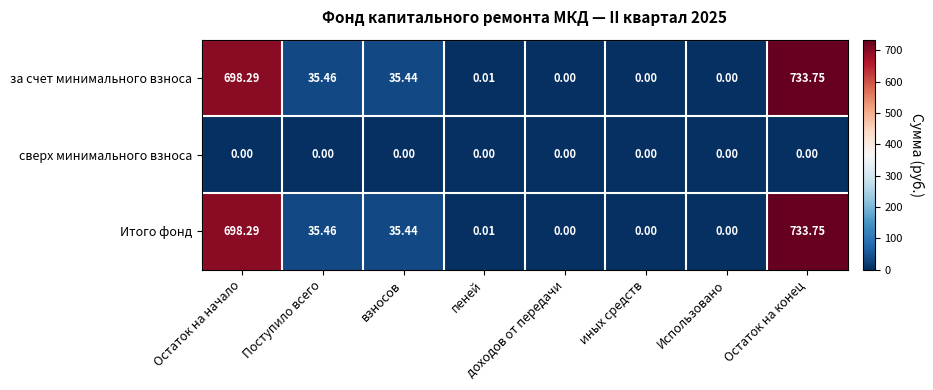

At which label does Итого фонд reach its peak?

Остаток на конец